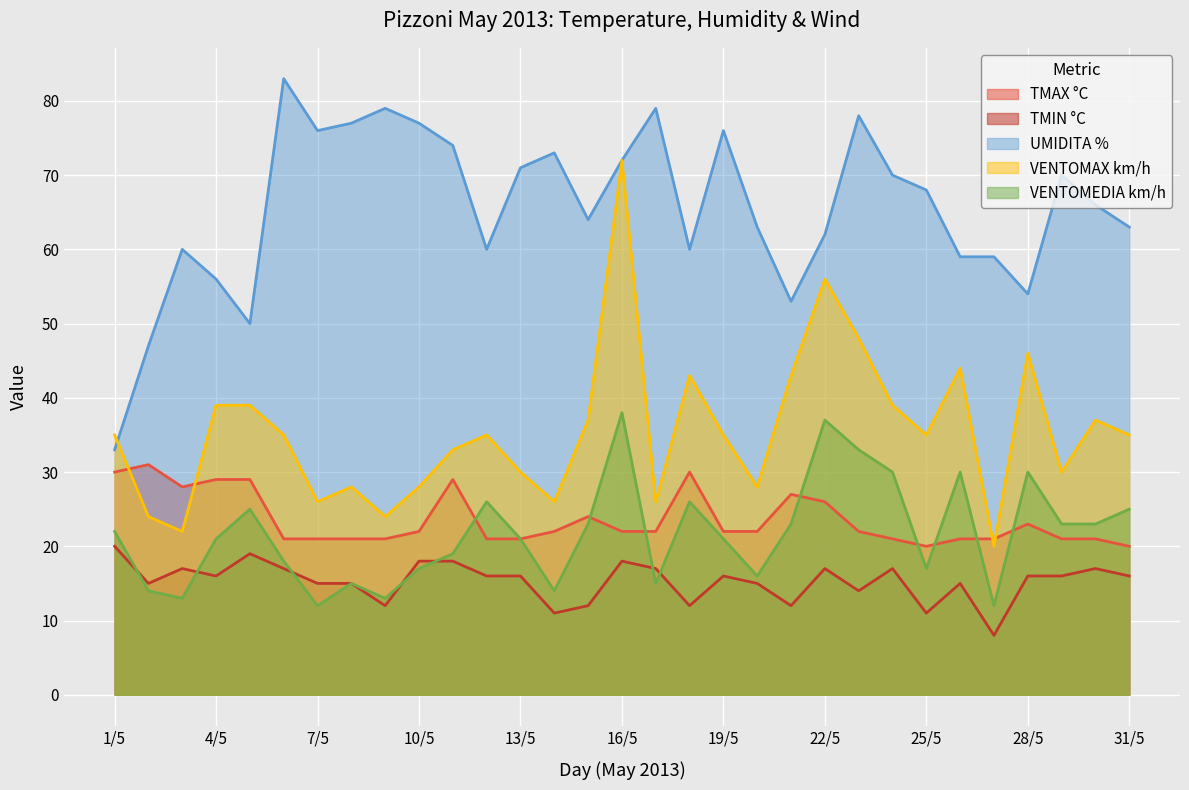

How many interior local peaks does the VENTOMAX km/h series have?

8